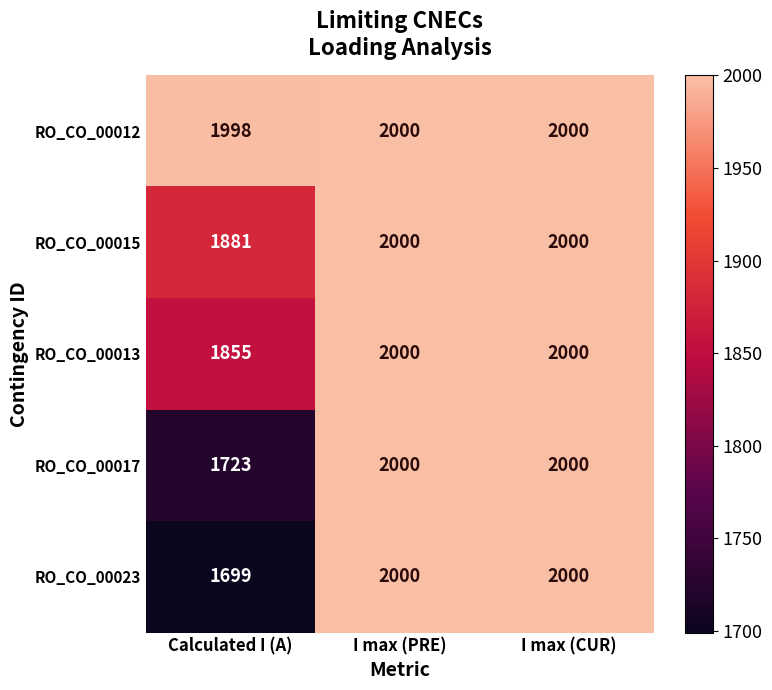

Which series has the largest total across all categories?

RO_CO_00012